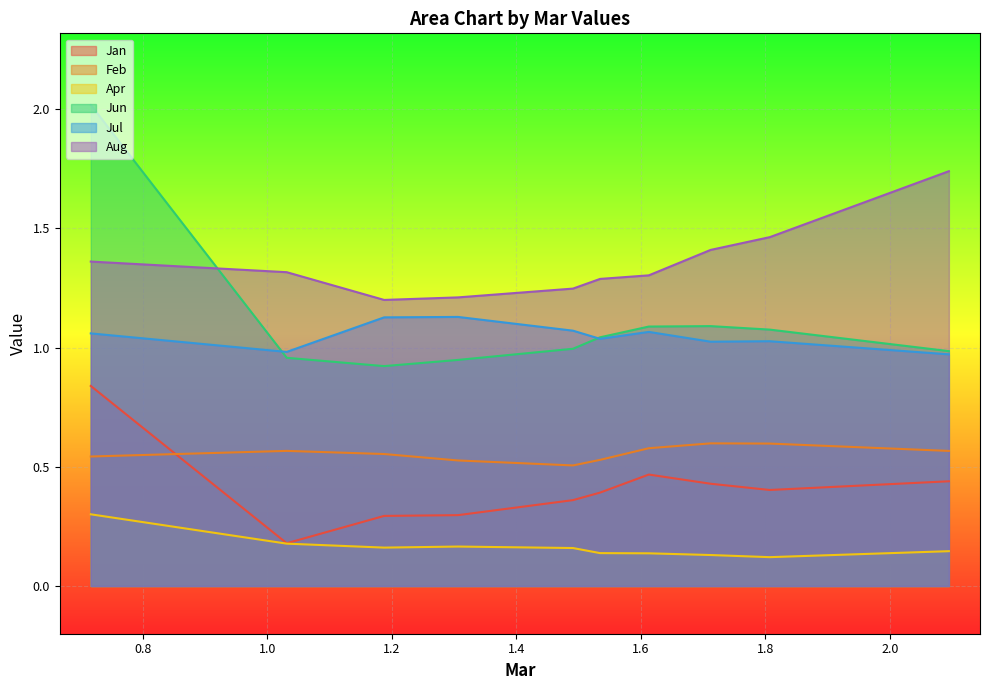

At which category does Jun reach its first local peak?

pct75